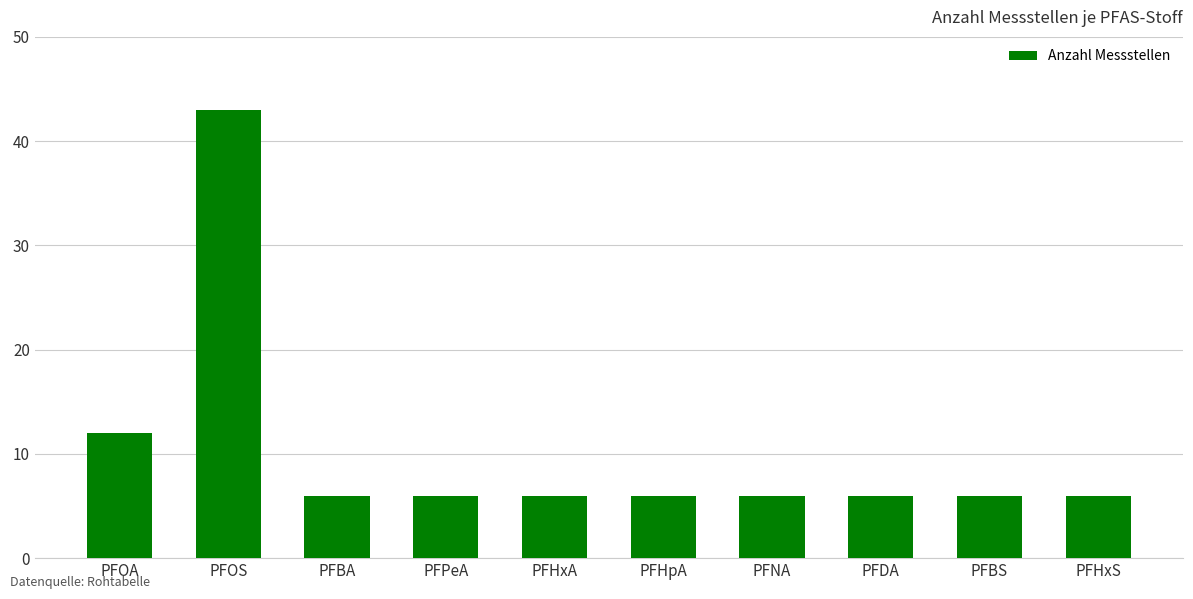

Reading left to right, extract all data points from this chart.

12	43	6	6	6	6	6	6	6	6